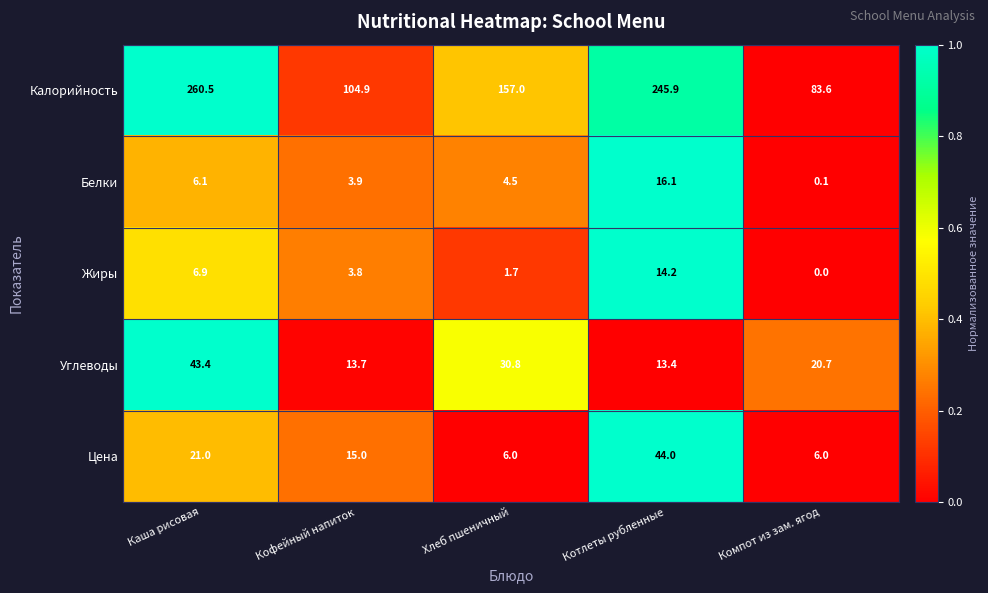

What is the sum of all Цена values?

92.0